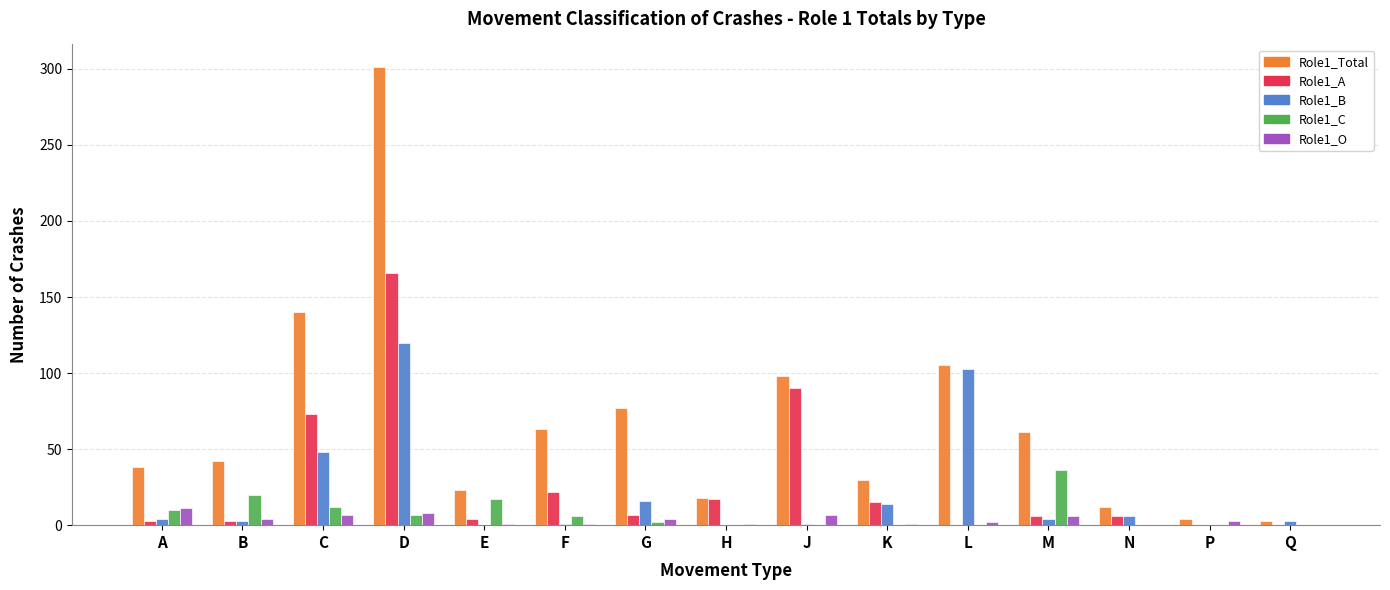

How many series are shown in this chart?

5